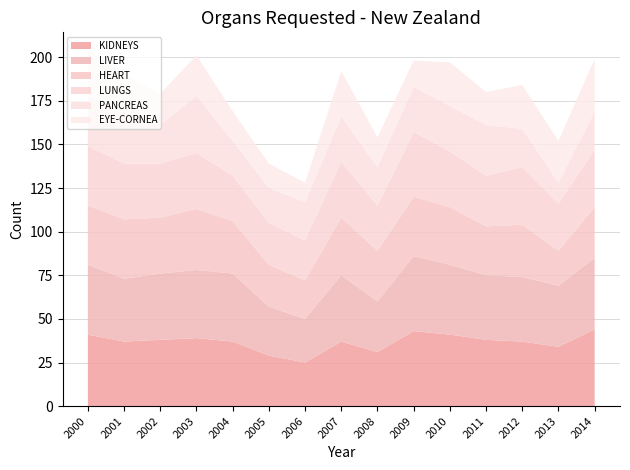

Reading left to right, list all the values displayed in this chart.

KIDNEYS: 2000=41	2001=37	2002=38	2003=39	2004=37	2005=29	2006=25	2007=37	2008=31	2009=43	2010=41	2011=38	2012=37	2013=34	2014=44
LIVER: 2000=40	2001=36	2002=38	2003=39	2004=39	2005=28	2006=25	2007=38	2008=29	2009=43	2010=40	2011=37	2012=37	2013=35	2014=41
HEART: 2000=34	2001=34	2002=32	2003=35	2004=30	2005=24	2006=22	2007=33	2008=29	2009=34	2010=33	2011=28	2012=30	2013=20	2014=29
LUNGS: 2000=34	2001=32	2002=31	2003=32	2004=26	2005=24	2006=23	2007=32	2008=26	2009=37	2010=32	2011=29	2012=33	2013=27	2014=33
PANCREAS: 2000=28	2001=28	2002=22	2003=33	2004=20	2005=20	2006=22	2007=26	2008=22	2009=26	2010=26	2011=29	2012=22	2013=12	2014=22
EYE-CORNEA: 2000=27	2001=23	2002=18	2003=23	2004=17	2005=14	2006=11	2007=26	2008=17	2009=15	2010=25	2011=19	2012=25	2013=24	2014=30